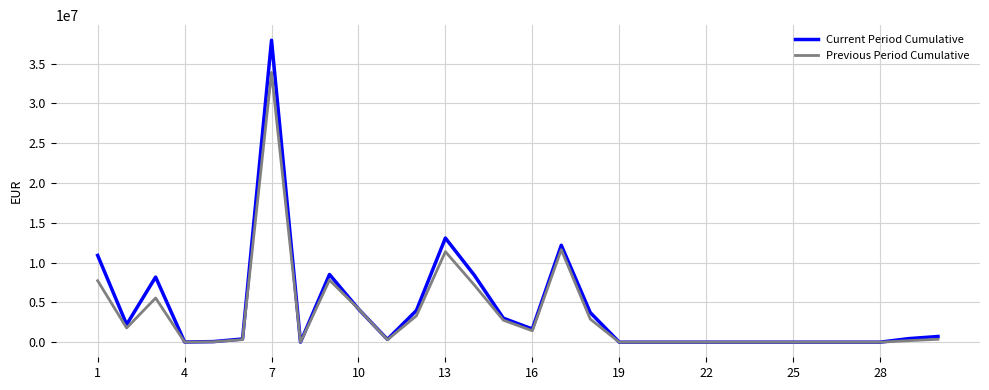

Which series has the largest range (max minus min)?

Current Period Cumulative